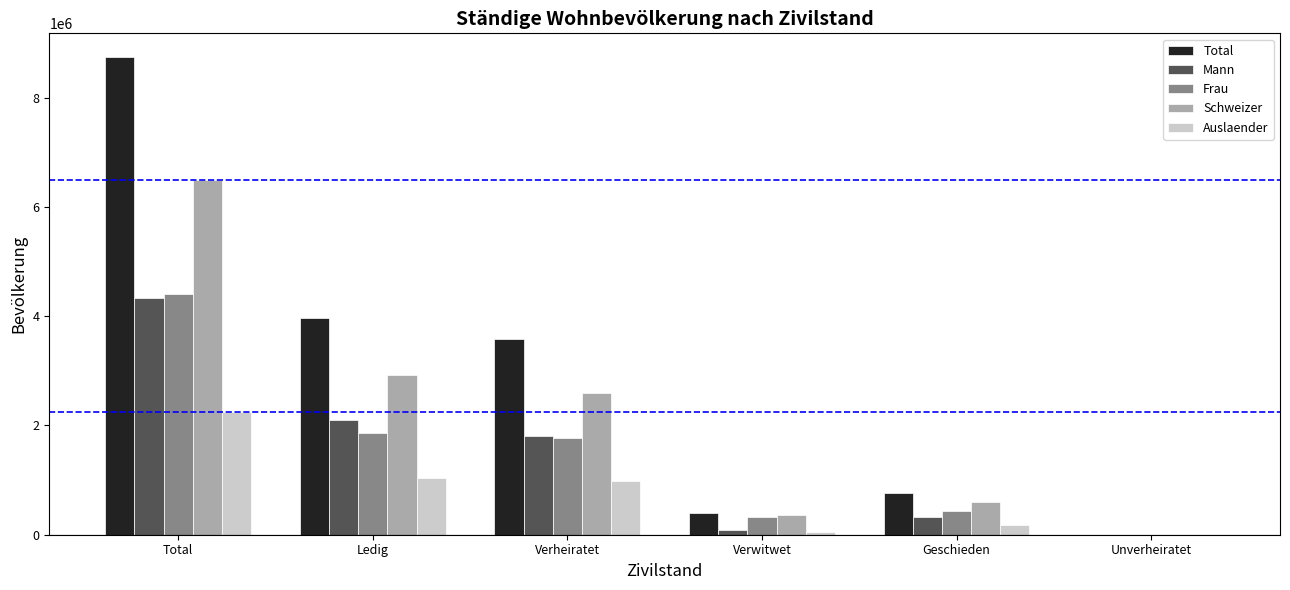

How many groups of bars are there?

6